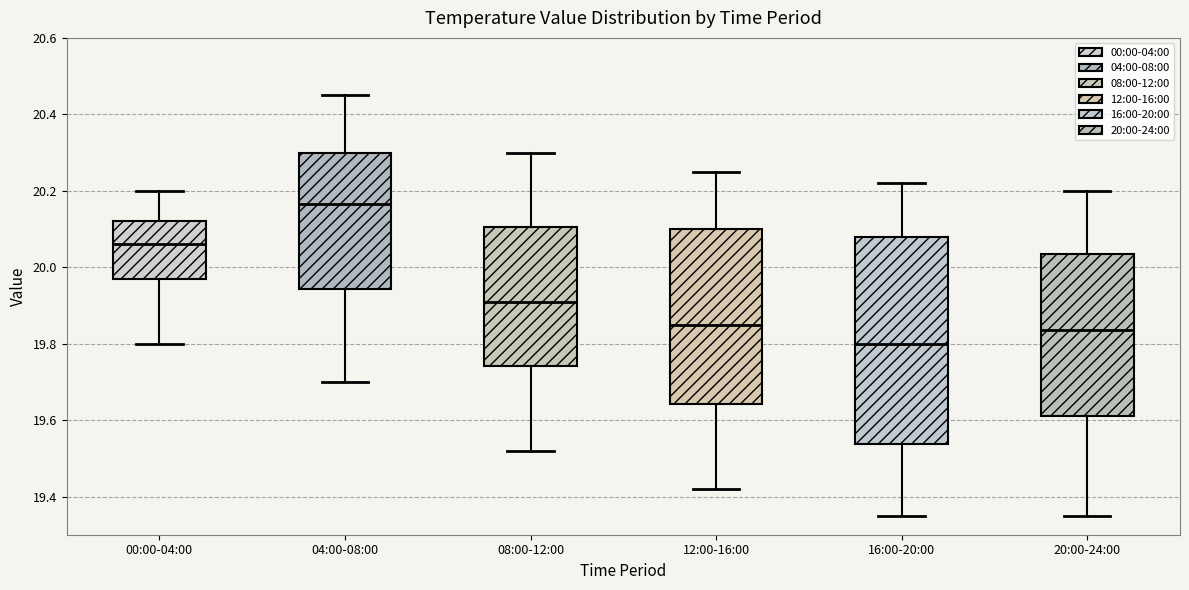

Where is the lower edge of the box for 00:00-04:00 on the y-axis? The values are not printed on the chart, so give them approximately, as read against the axis.

19.98